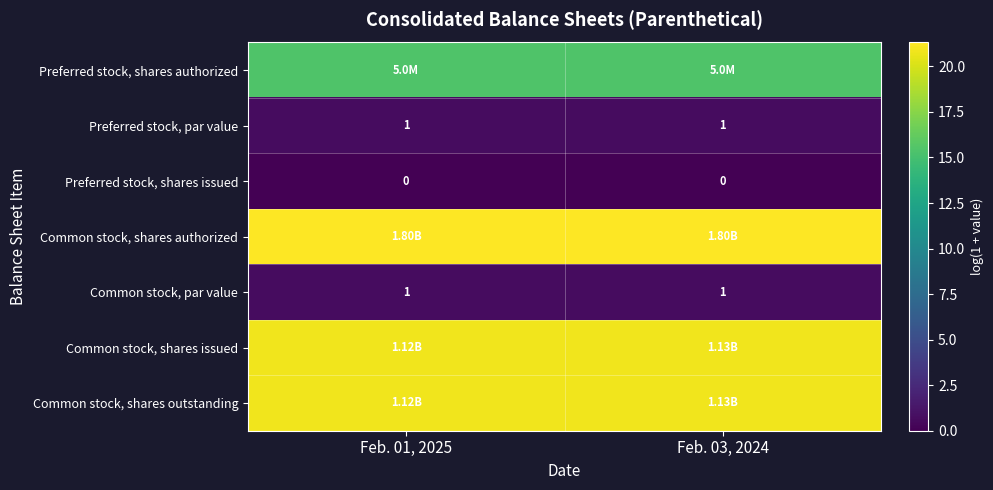

What is the average value of the Common stock, shares issued series?

20.8